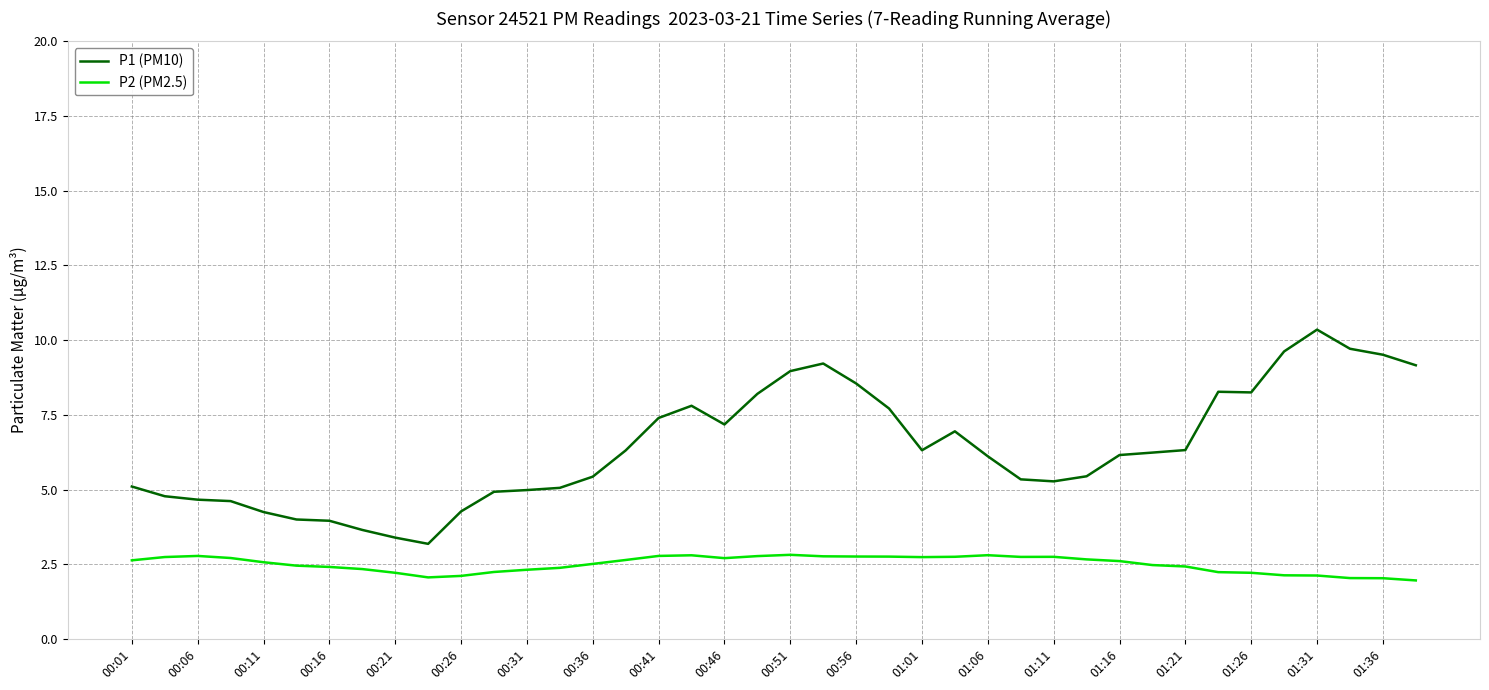

Which series has the widest spread of values?

P1 (PM10)